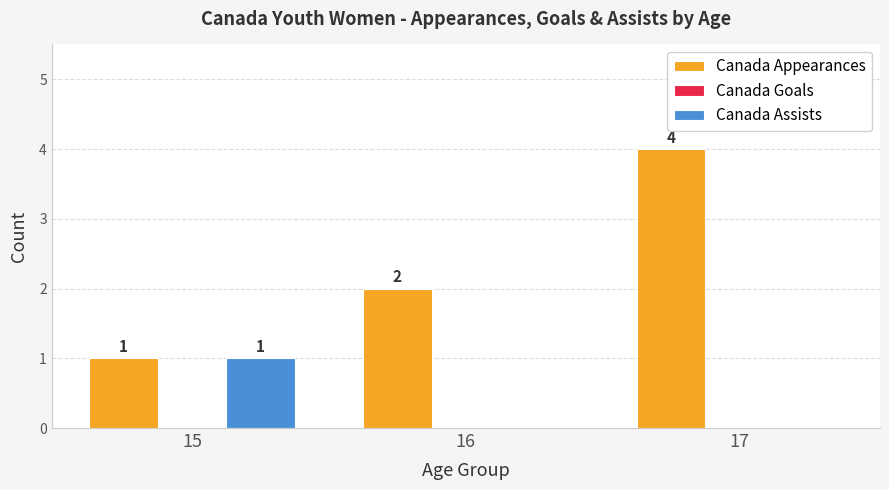

At which label is Canada Appearances closest to 2?

16